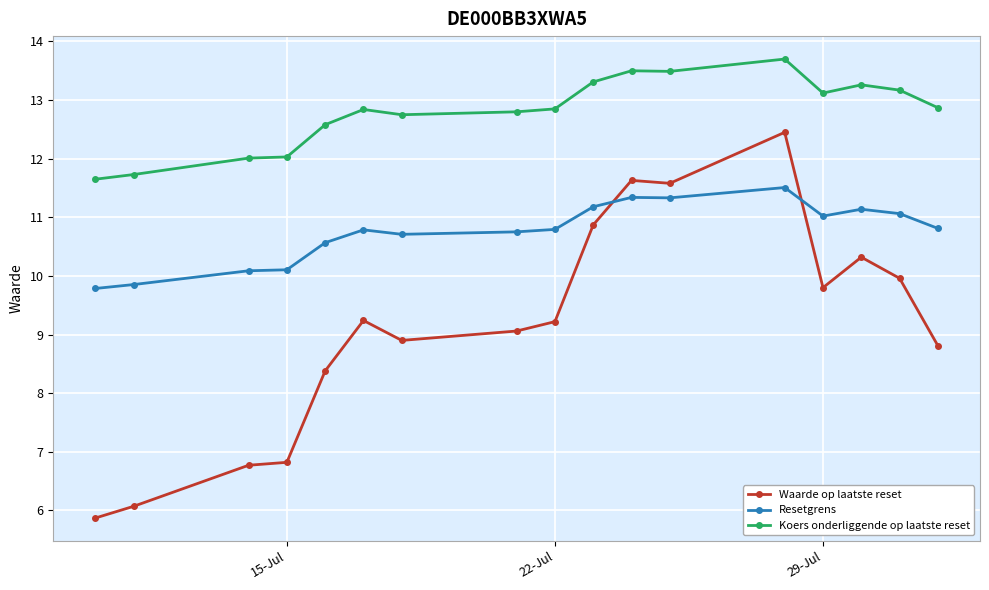

What is the sum of all Koers onderliggende op laatste reset values?

217.7